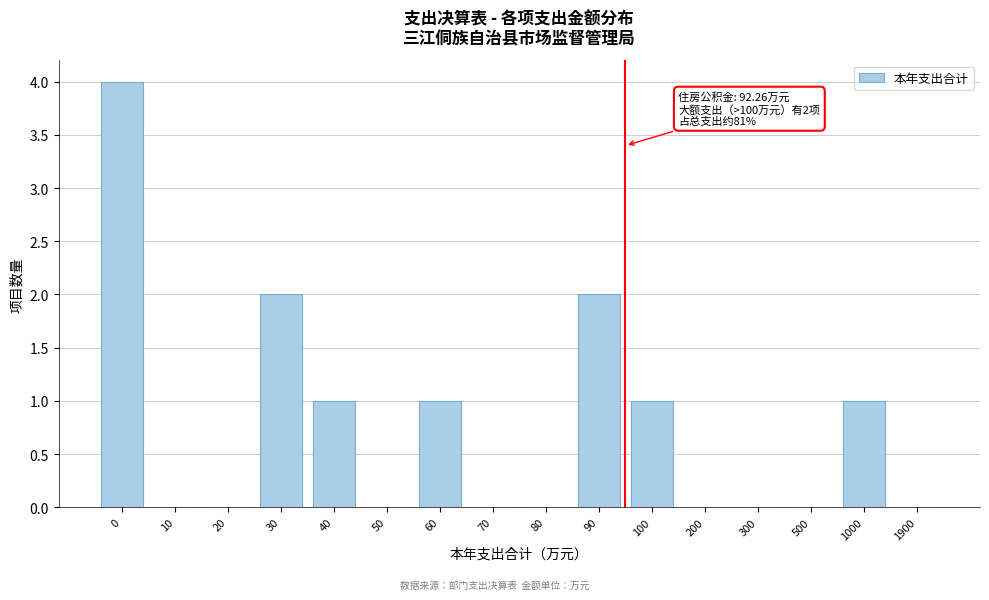

Reading left to right, extract all data points from this chart.

0=4	10=0	20=0	30=2	40=1	50=0	60=1	70=0	80=0	90=2	100=1	200=0	300=0	500=0	1000=1	1900=0